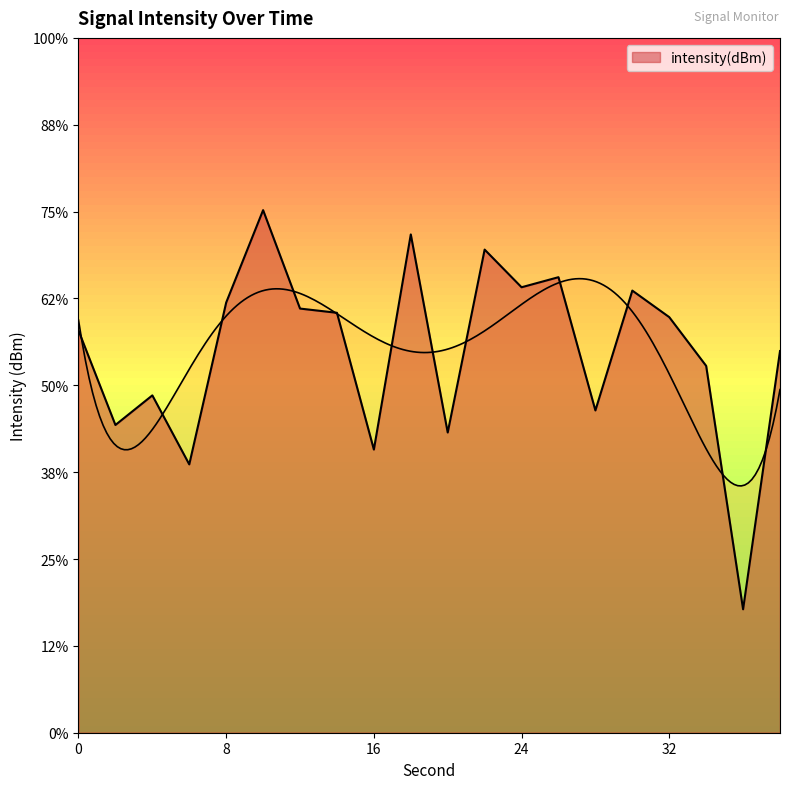

How many points are higher than both their immediate neighbors (excluding endpoints)?

6